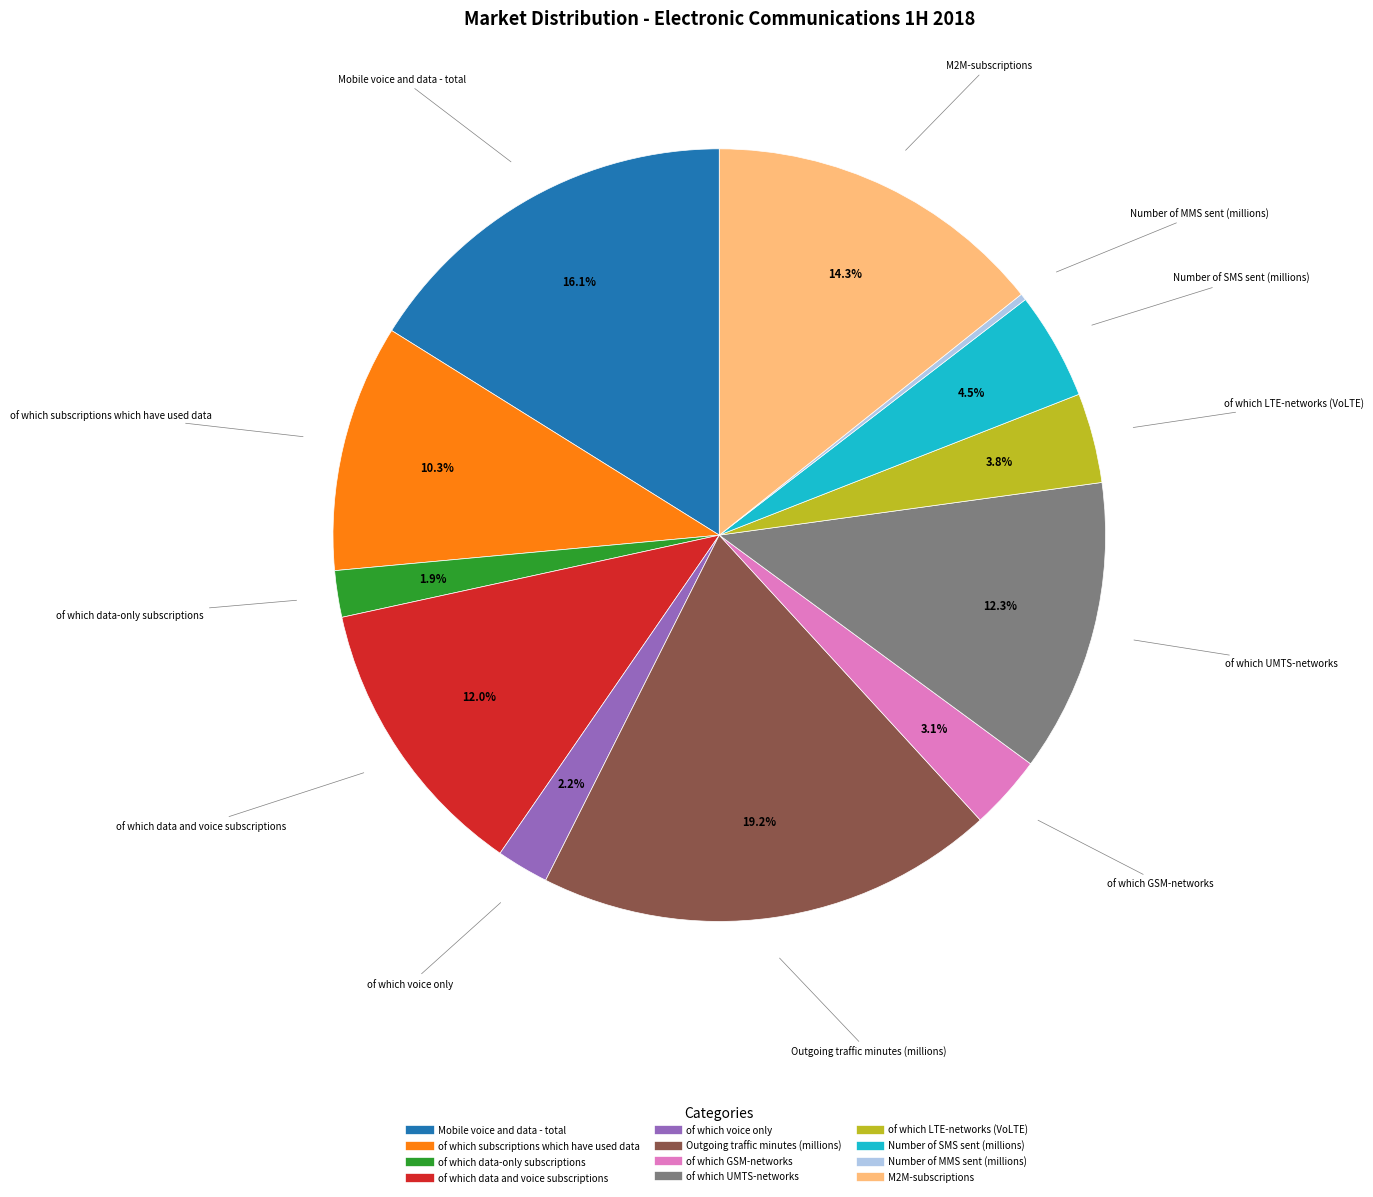

The of which LTE-networks (VoLTE) slice represents 12% of the pie. True or false?

False